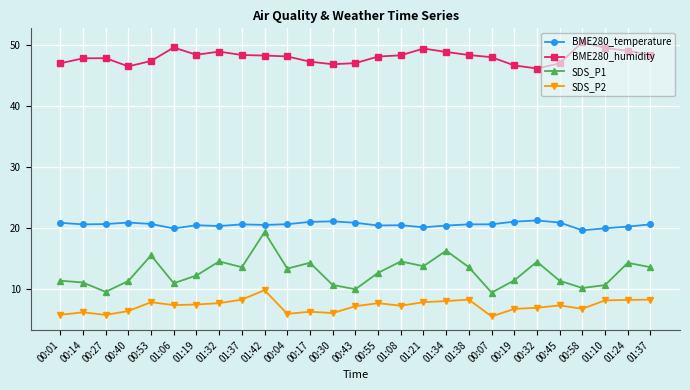

How many lines are shown in the chart?

4